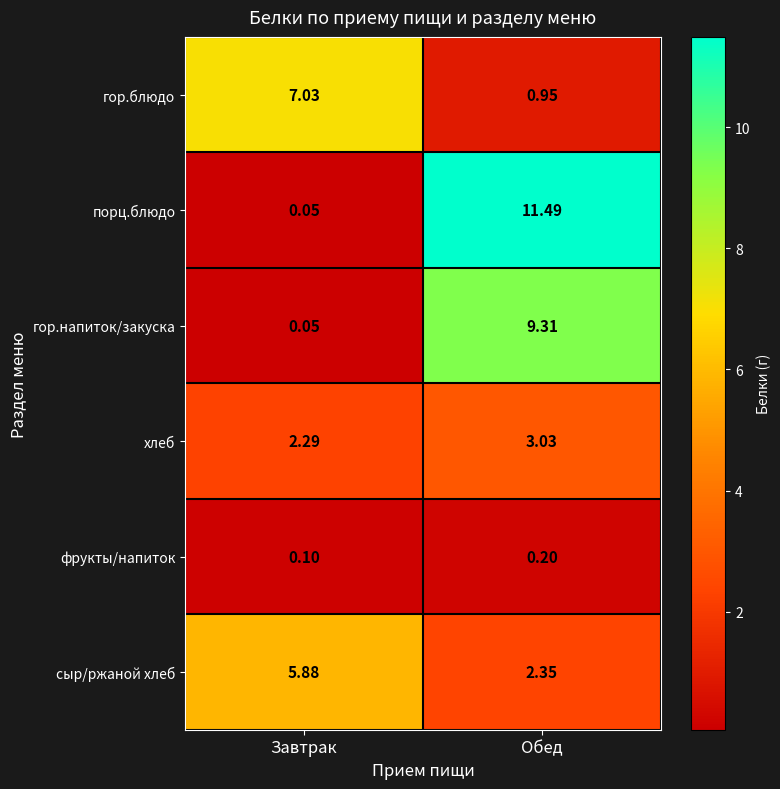

Which series has the largest range (max minus min)?

порц.блюдо